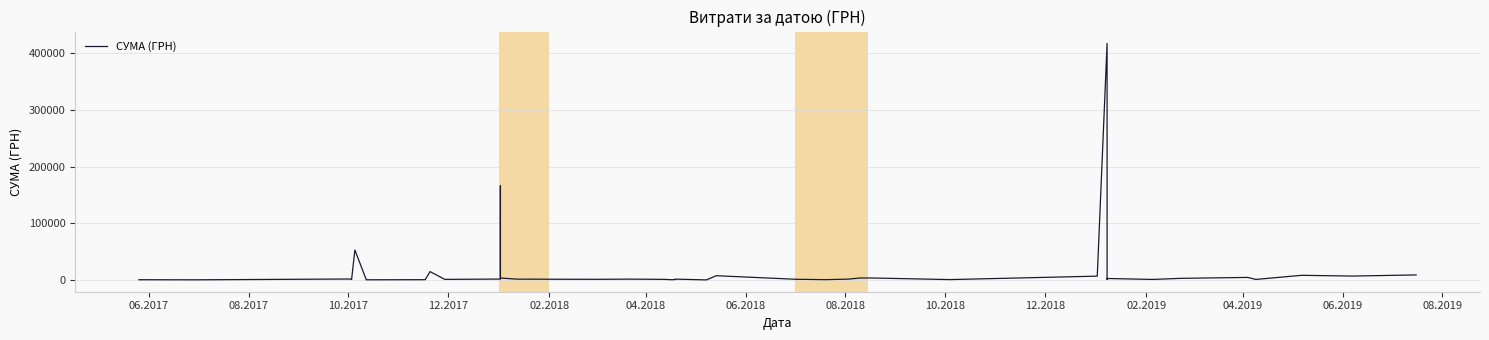

At which category does the data reach its first local valley?

08.2017